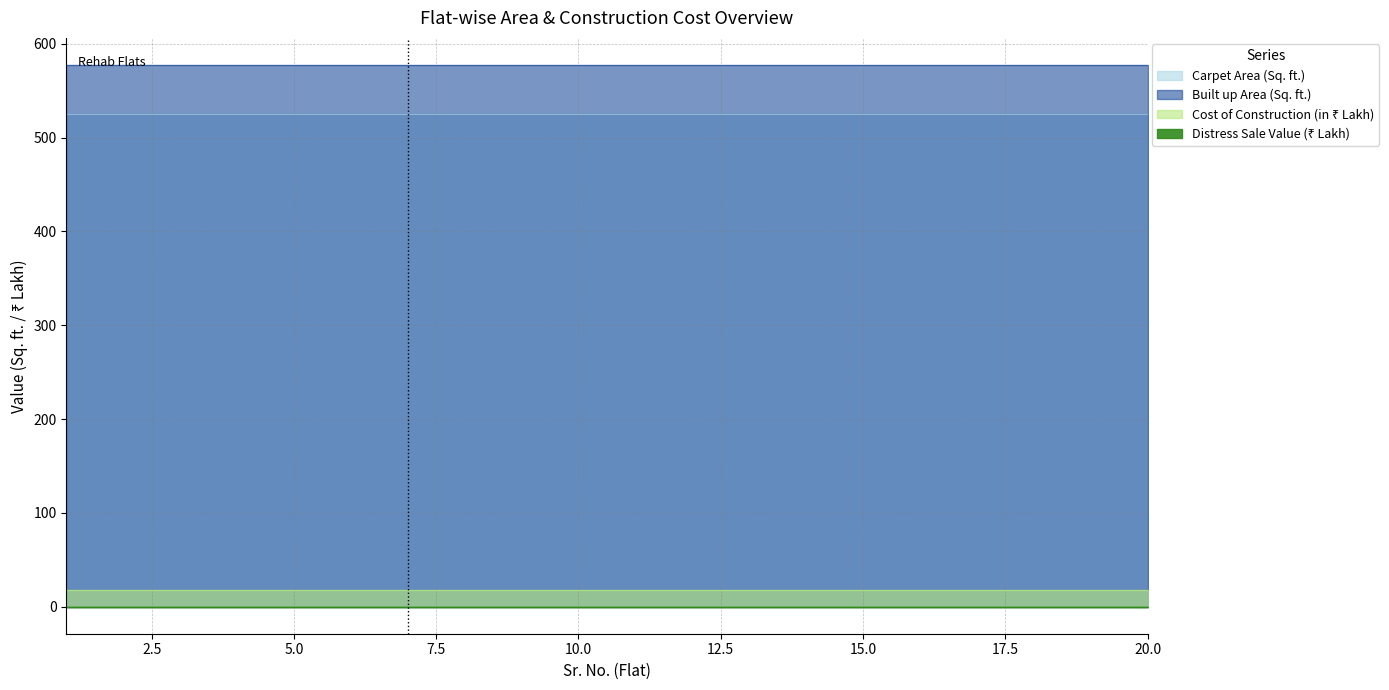

True or false: Carpet Area (Sq. ft.) and Distress Sale Value (₹ Lakh) cross at least once.

False